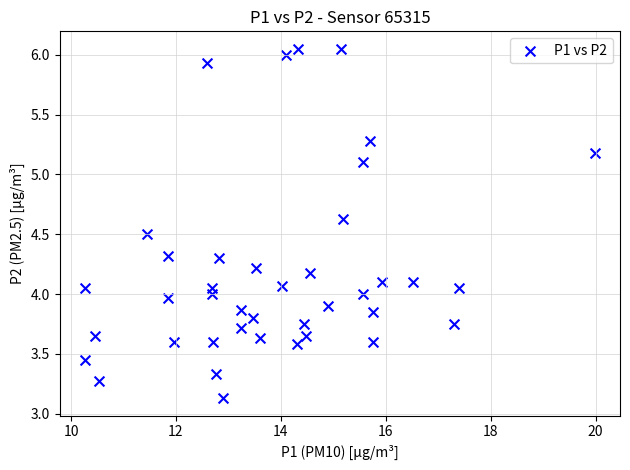

What is the range of X values (max minus min)?

9.7